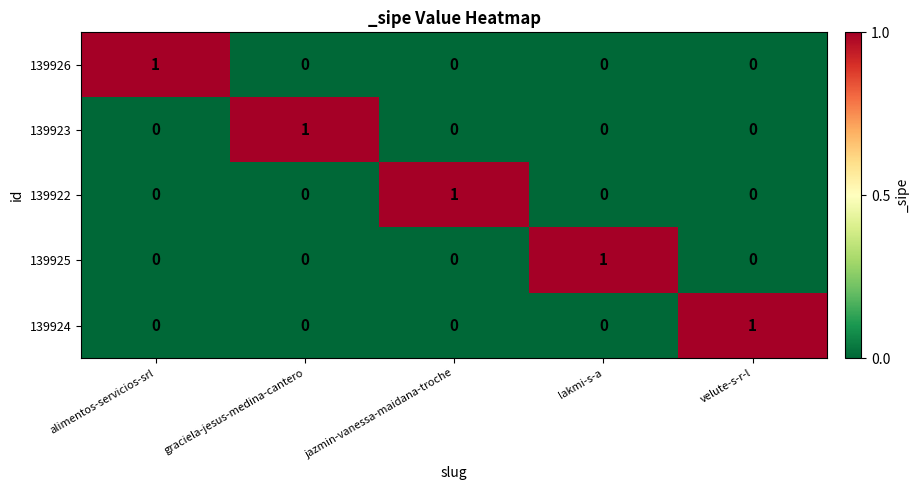

At which label does 139926 reach its peak?

alimentos-servicios-srl